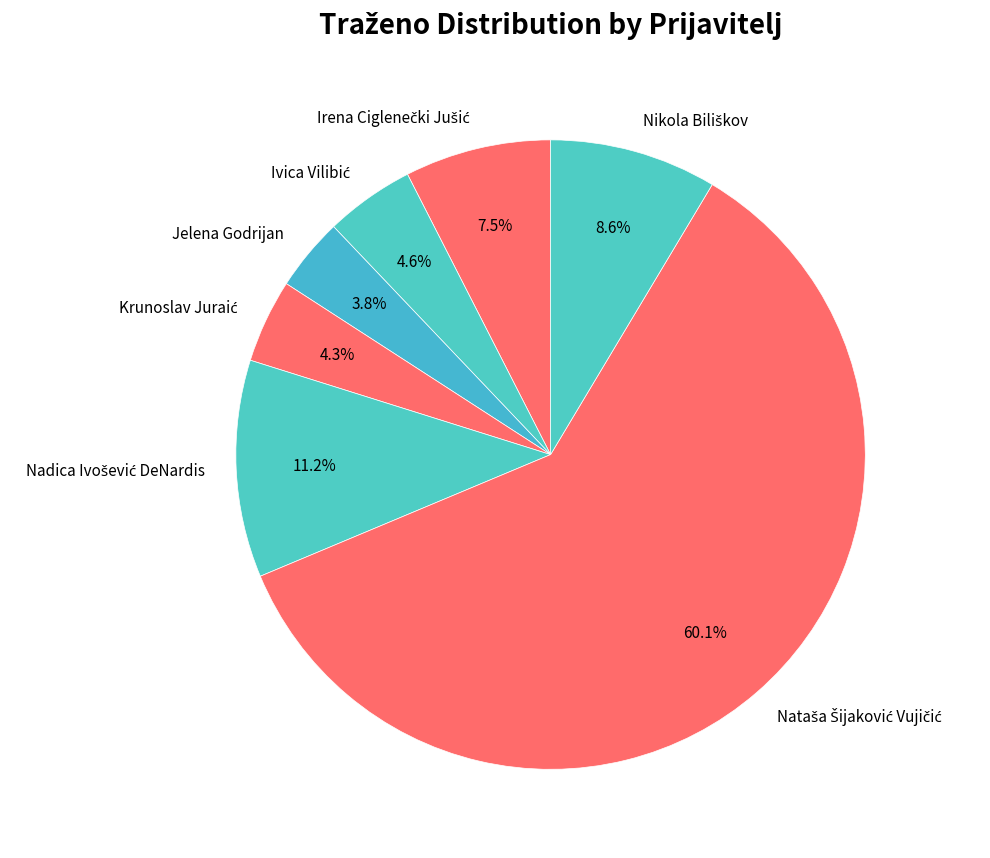

To the nearest percent, what is the average slice percentage?

14%